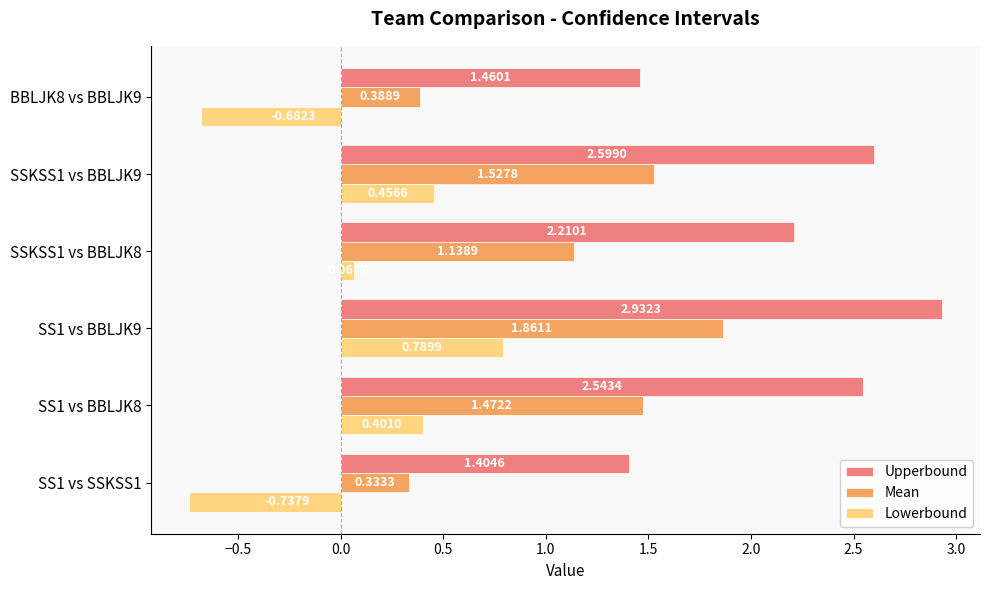

What is the sum of the Mean values at SS1 vs BBLJK8 and SSKSS1 vs BBLJK8?

2.6